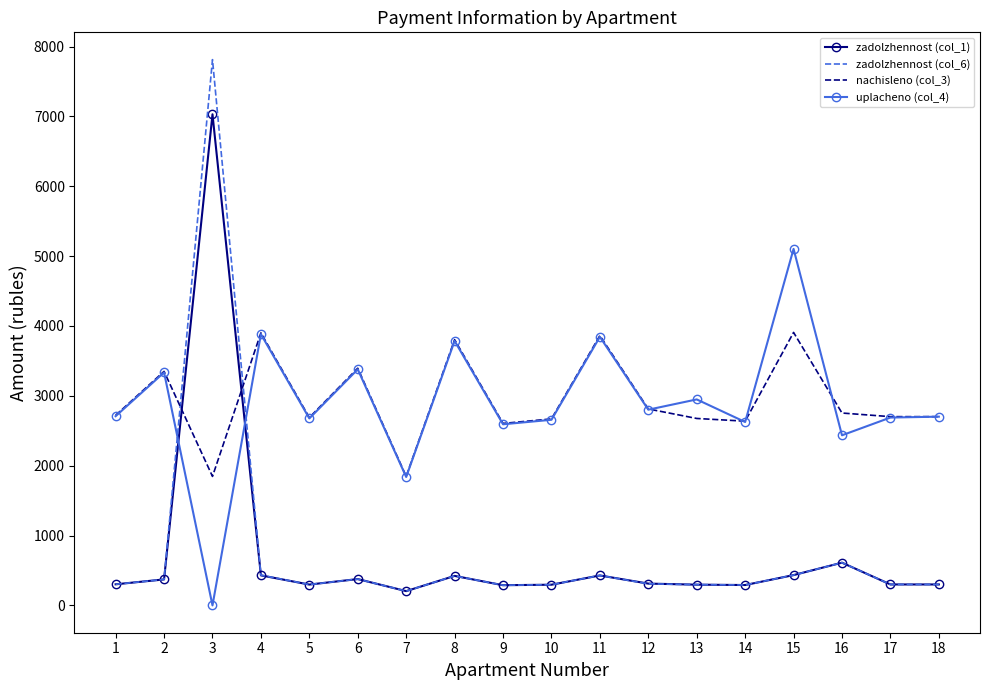

True or false: zadolzhennost (col_6) and uplacheno (col_4) cross at least once.

True